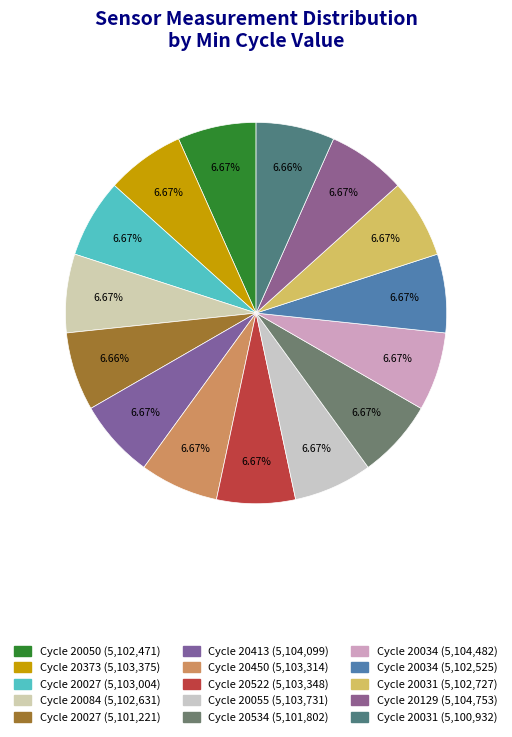

To the nearest percent, what is the average slice percentage?

7%